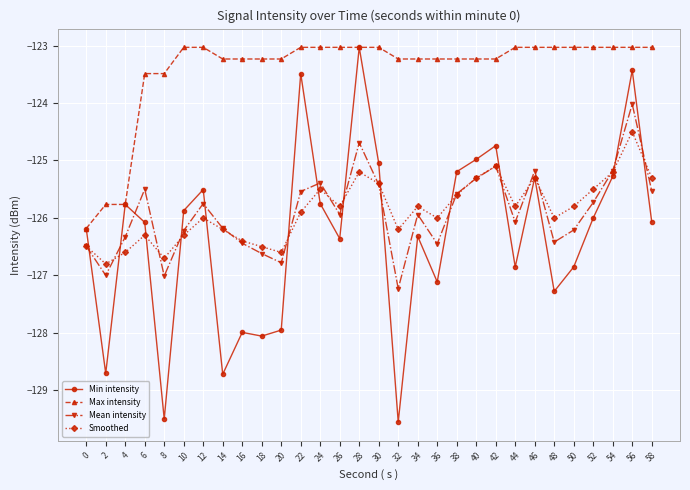

What is the value of the Min intensity point at the 17th from the left?

-129.6